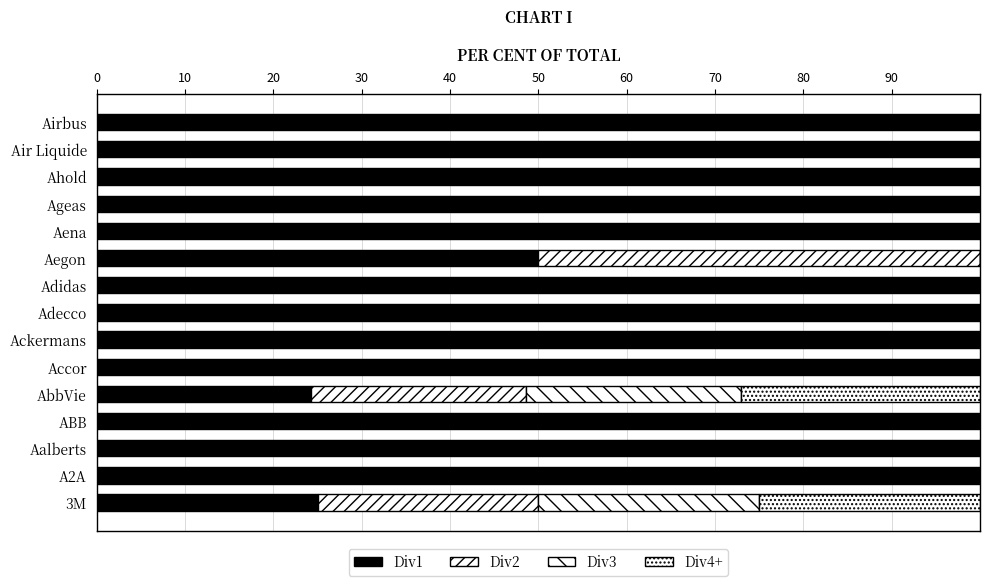

How many series are shown in this chart?

4